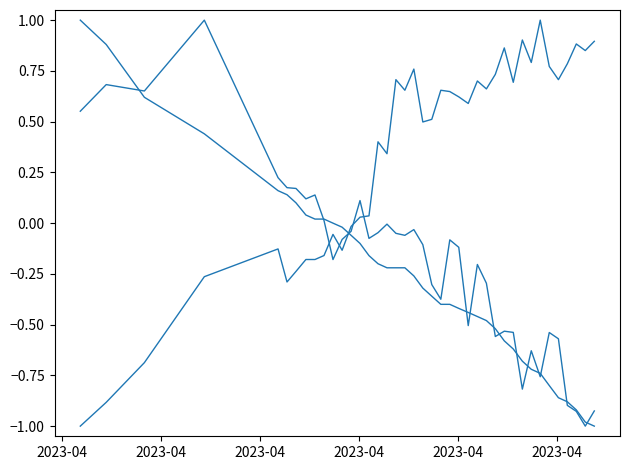

How many lines are shown in the chart?

3